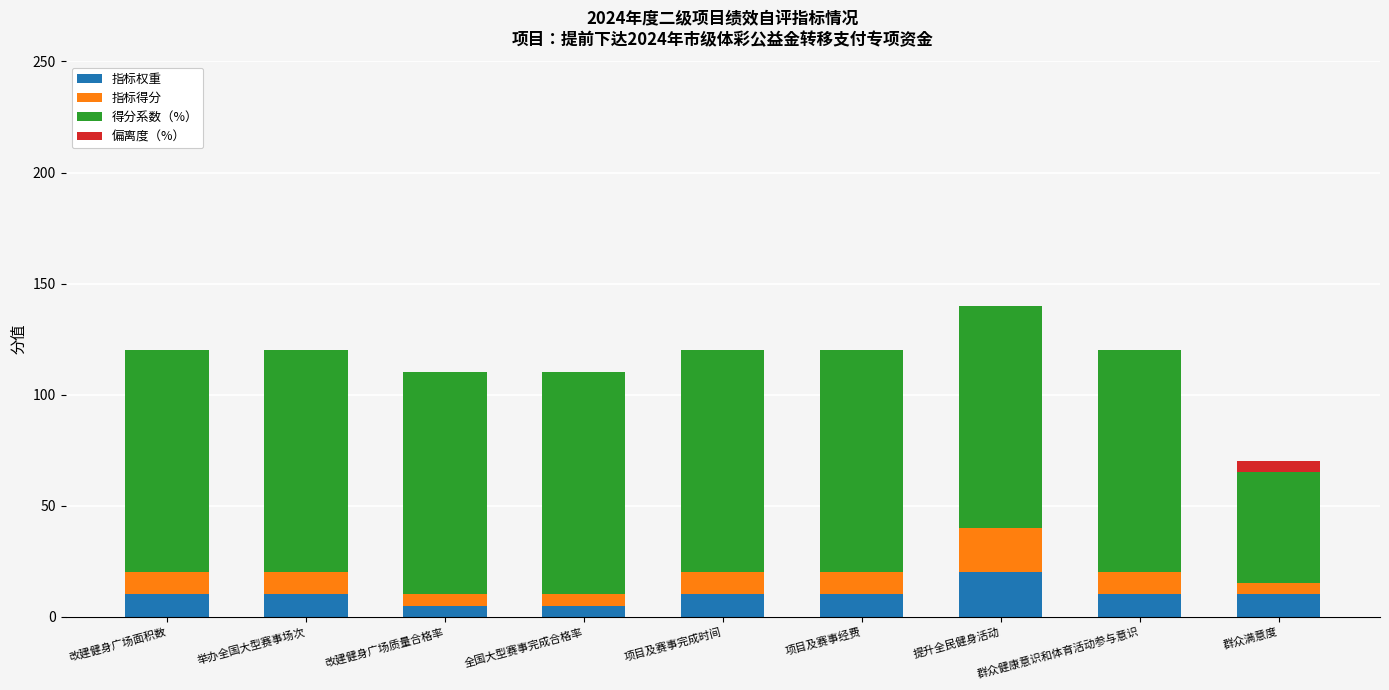

What is the total value across all series at 全国大型赛事完成合格率?

110